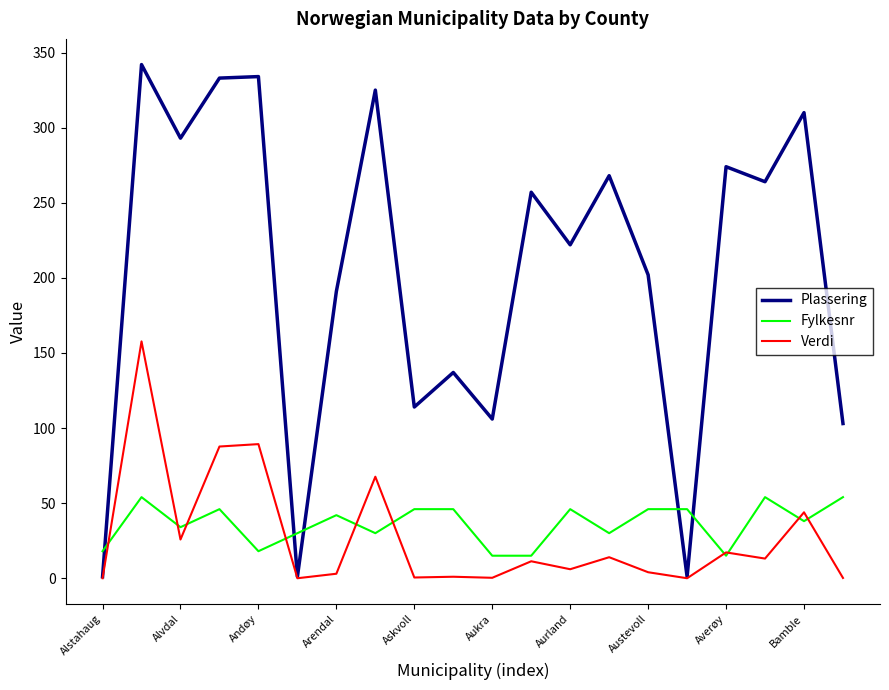

Rank the series by their maximum value, from highest to lowest.

Plassering, Verdi, Fylkesnr